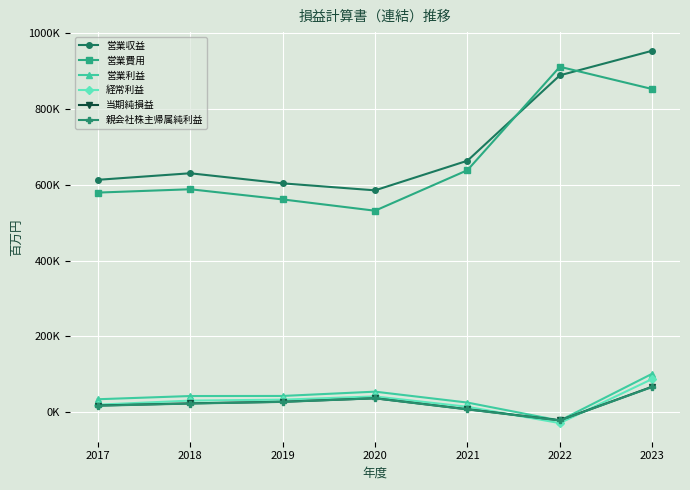

At how many categories does at least one series exceed 835102?

2